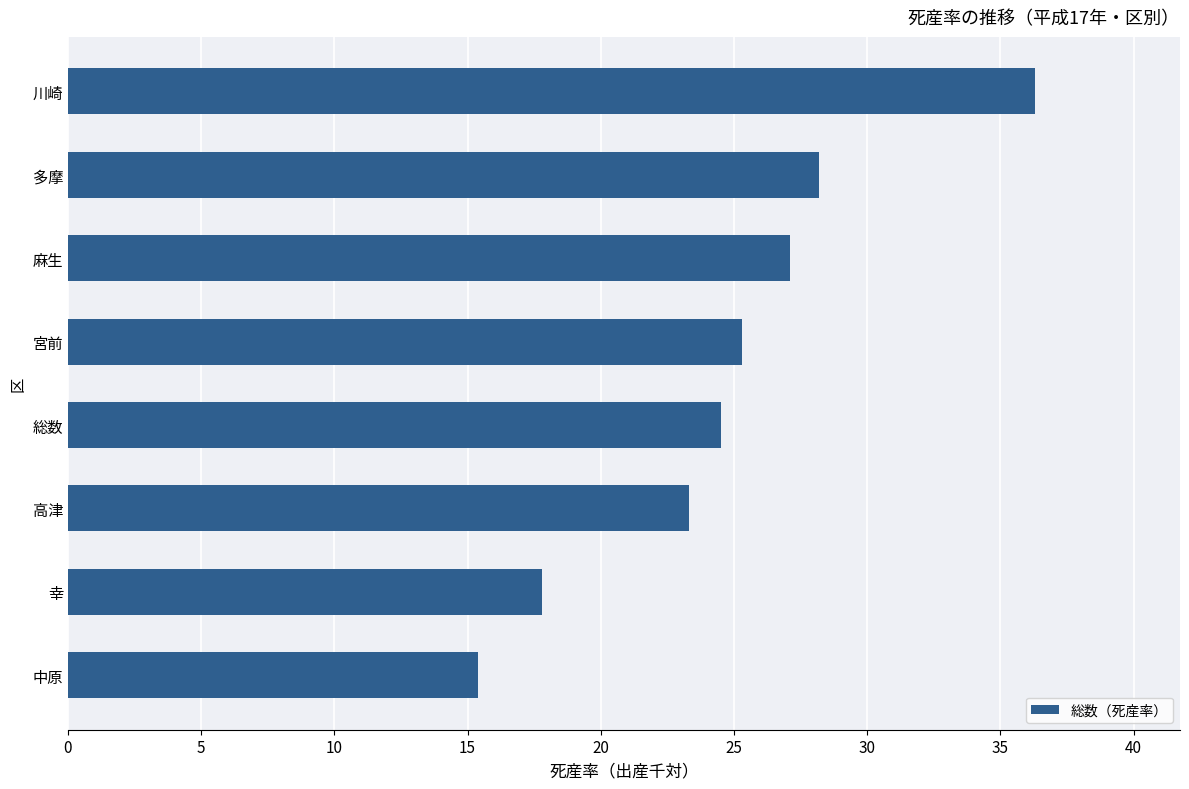

Rank the categories by value from highest to lowest.

川崎, 多摩, 麻生, 宮前, 総数, 高津, 幸, 中原